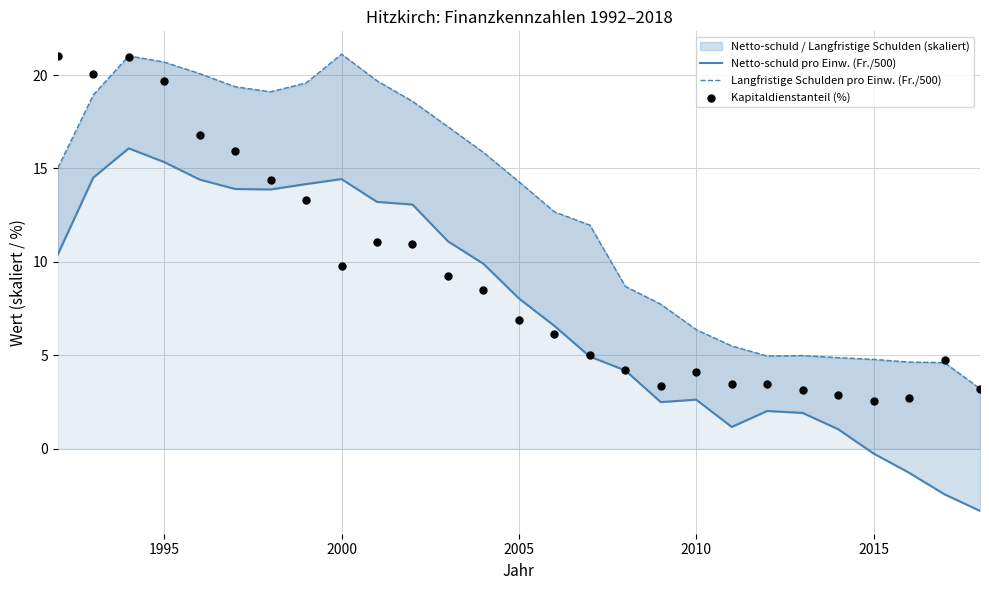

What is the total value across all series at 2015?

7.1